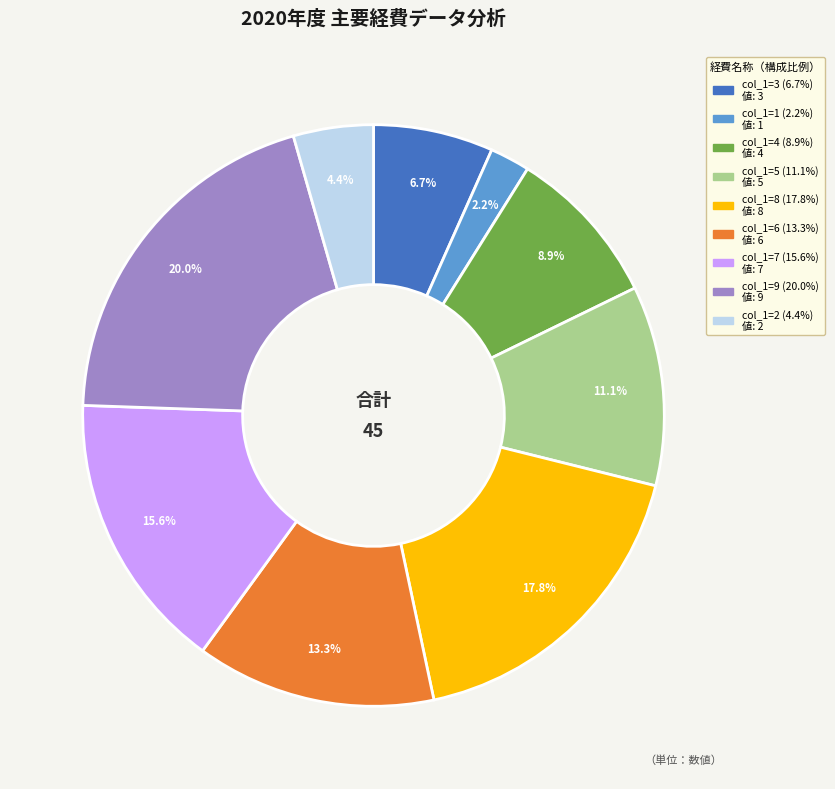

Does any single category account for the majority?

No